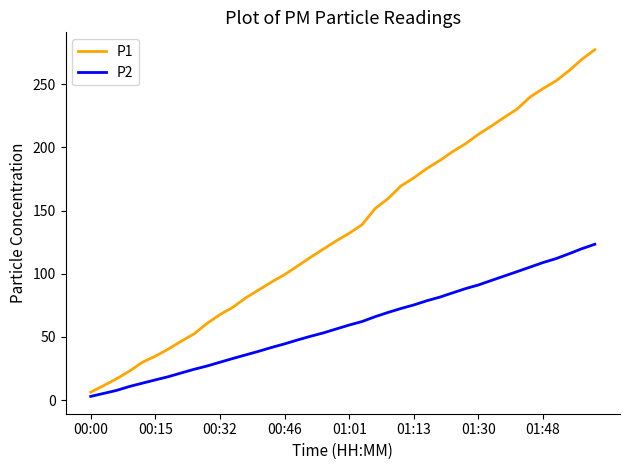

Which series has the widest spread of values?

P1